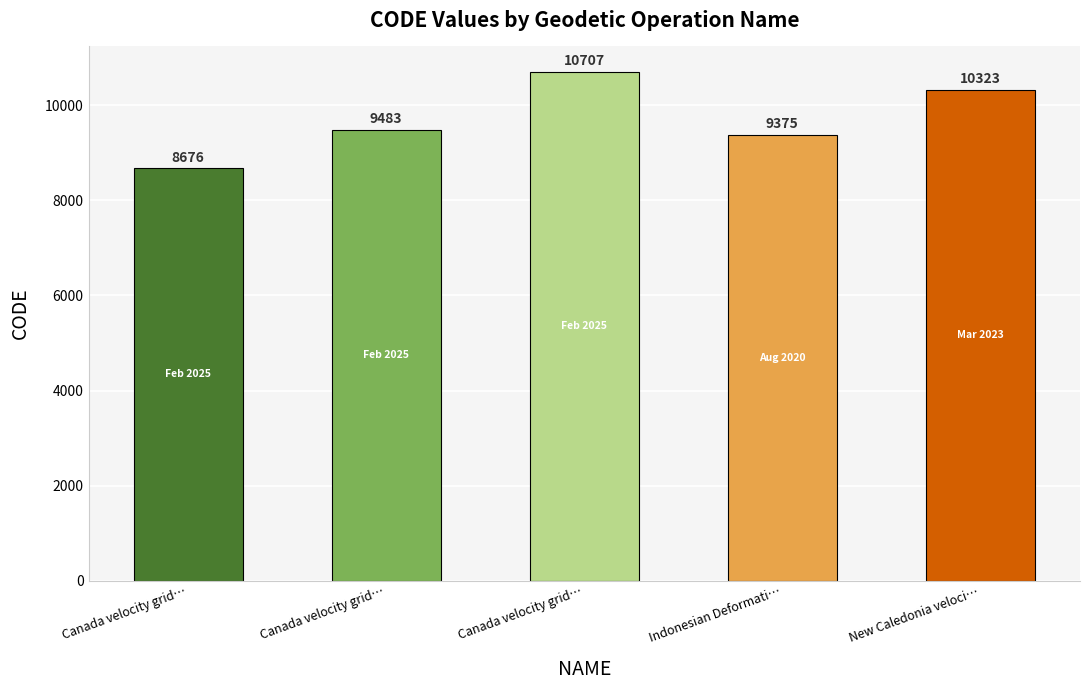

List the labels in order of value, largest first.

Canada velocity grid v8, New Caledonia velocity model 2015, Canada velocity grid v7, Indonesian Deformation Model 2020, Canada velocity grid v6